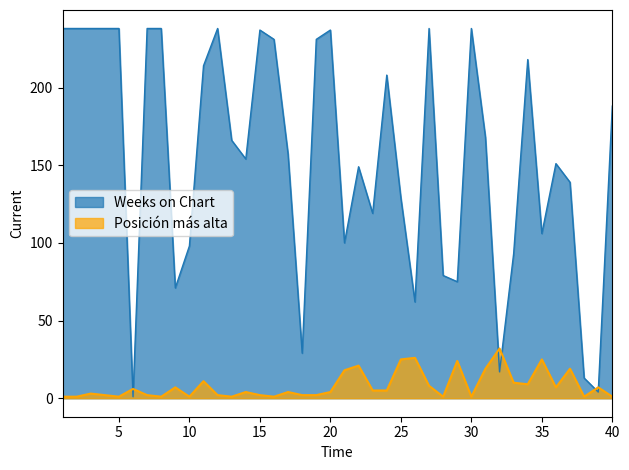

How many series are shown in this chart?

2